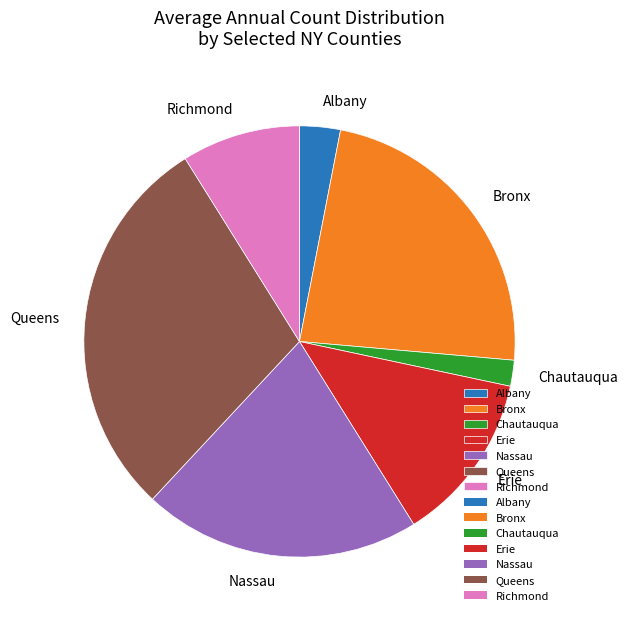

Which slice is the largest?

Queens